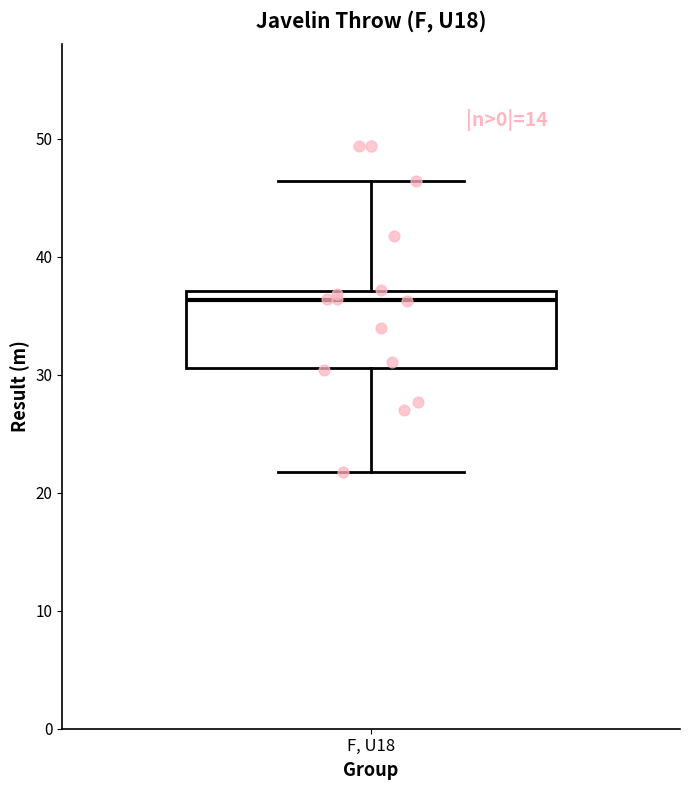

Transcribe this box plot: give where the median line is, the range the box spans, and where the two whiskers end, as read against the y-axis. The values are not printed on the chart, so give them approximately, as read against the axis.

median 36, box 31 to 37, whiskers 22 to 46